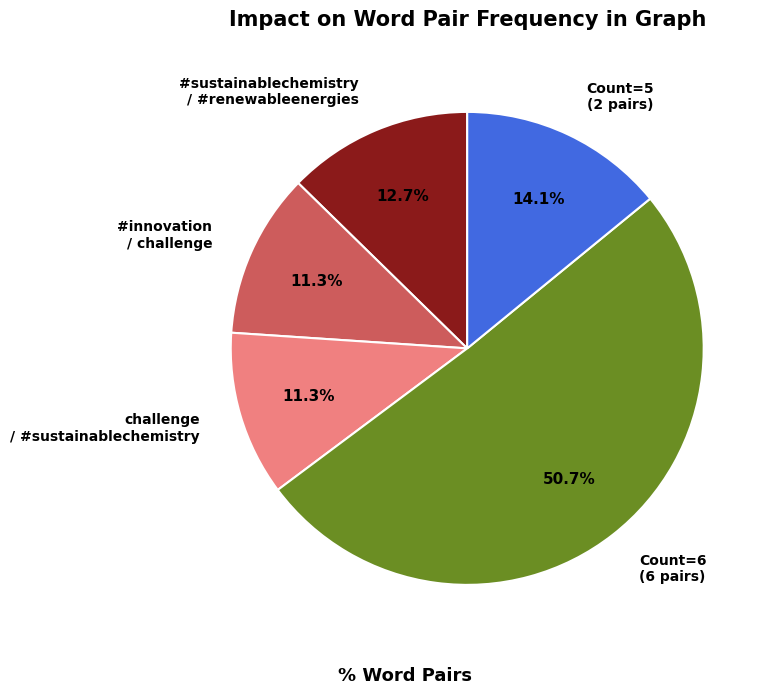

Approximately how many times larger is the value at Count=5 (2 pairs) compared to #innovation / challenge?

1.2